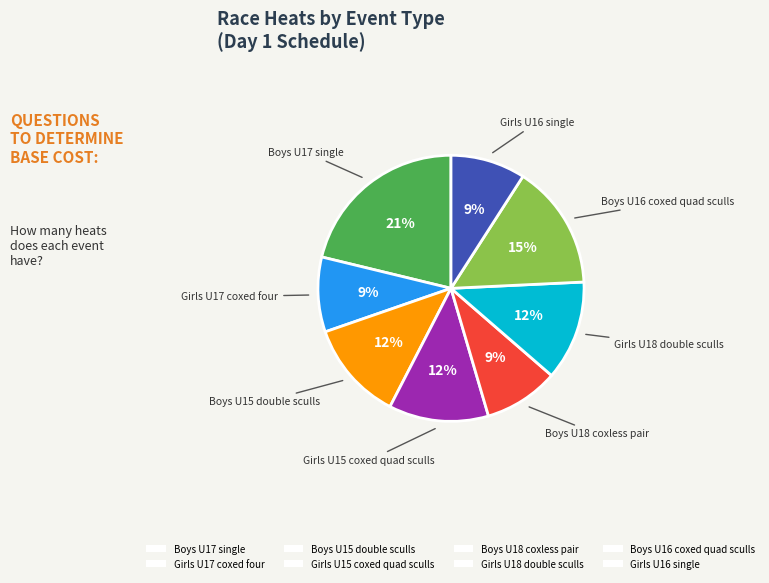

Count the number of slices in the pie.

8